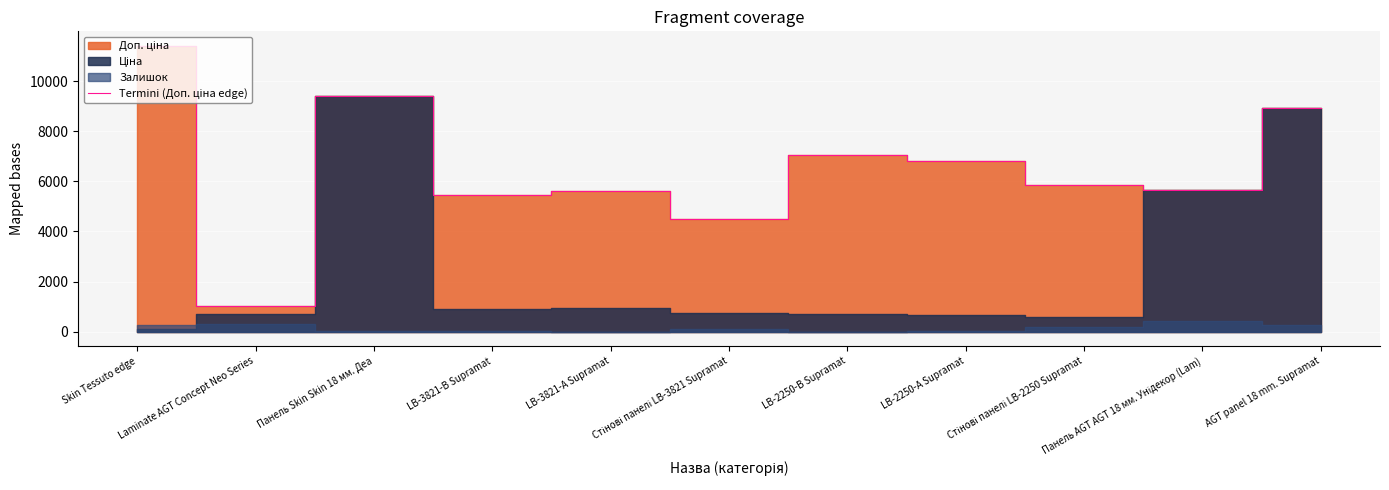

How many lines are shown in the chart?

1